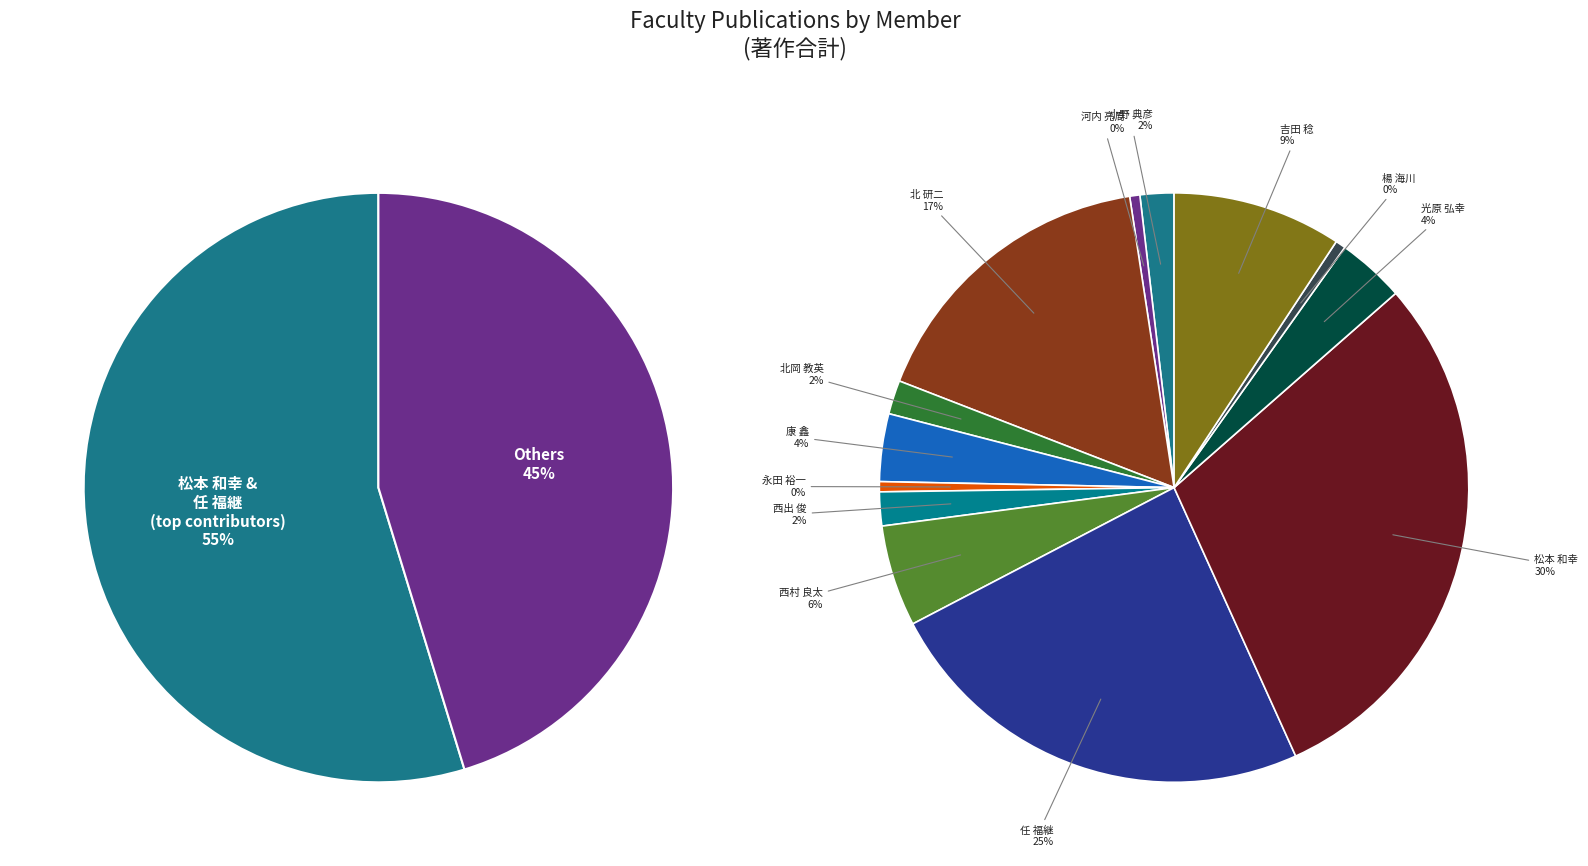

The 小野 典彦 slice represents 2% of the pie. True or false?

True